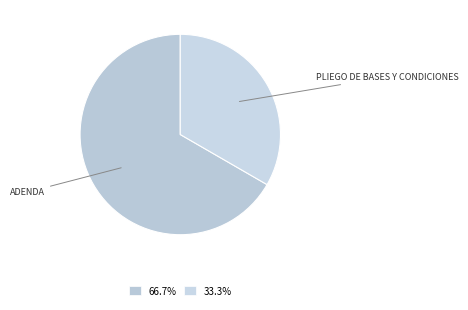

How many slices are in this pie chart?

2